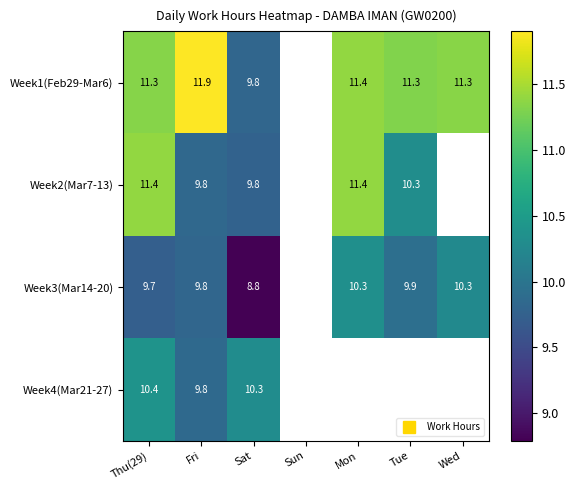

What is the difference between the maximum and second lowest values in the Week3(Mar14-20) series?

0.6